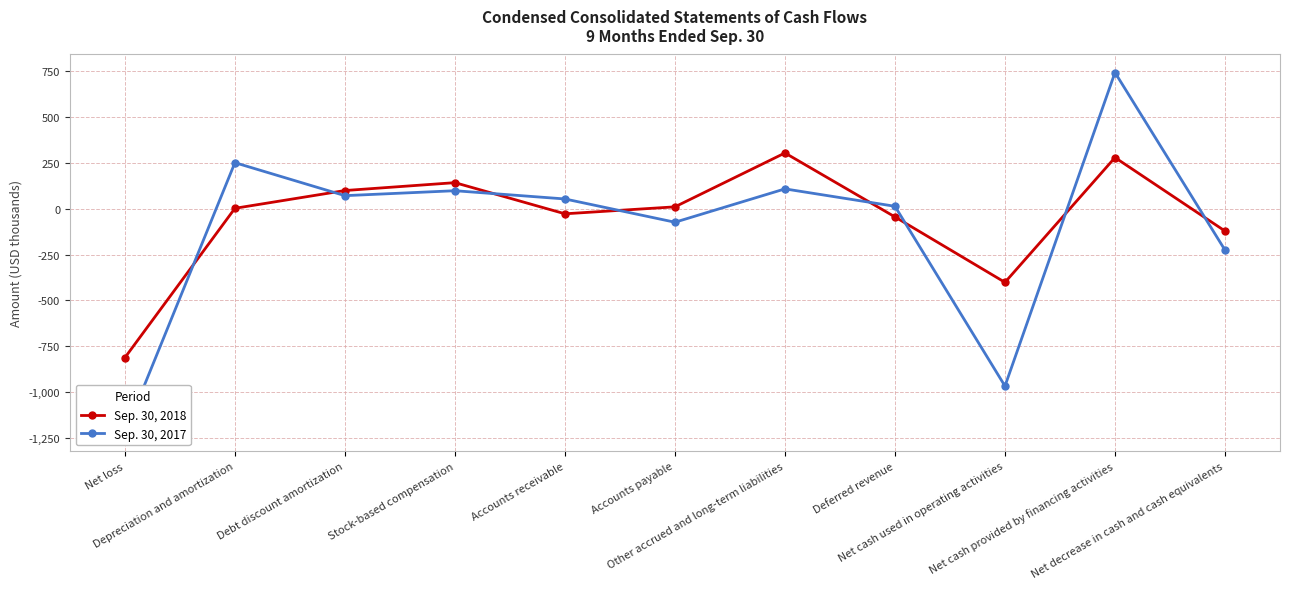

Does the chart have visible grid lines?

Yes